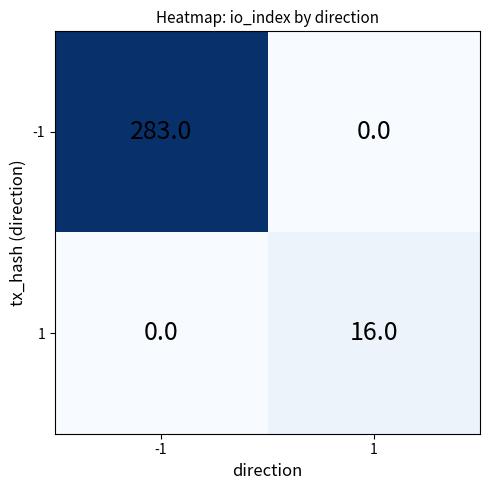

Which series changed the most between -1 and 1?

-1